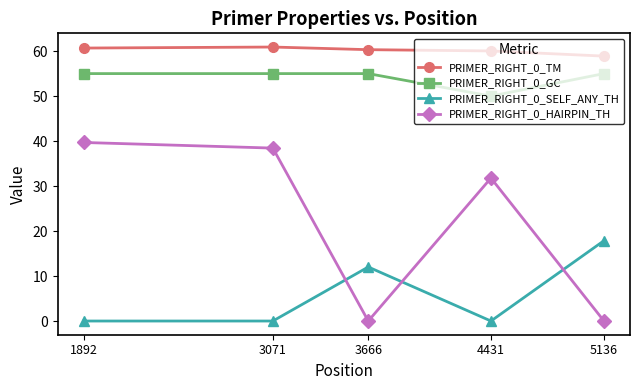

What is the greatest value displayed?

60.9